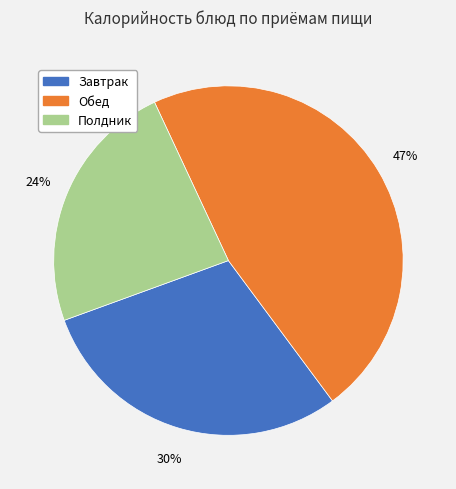

Does any single category account for the majority?

No